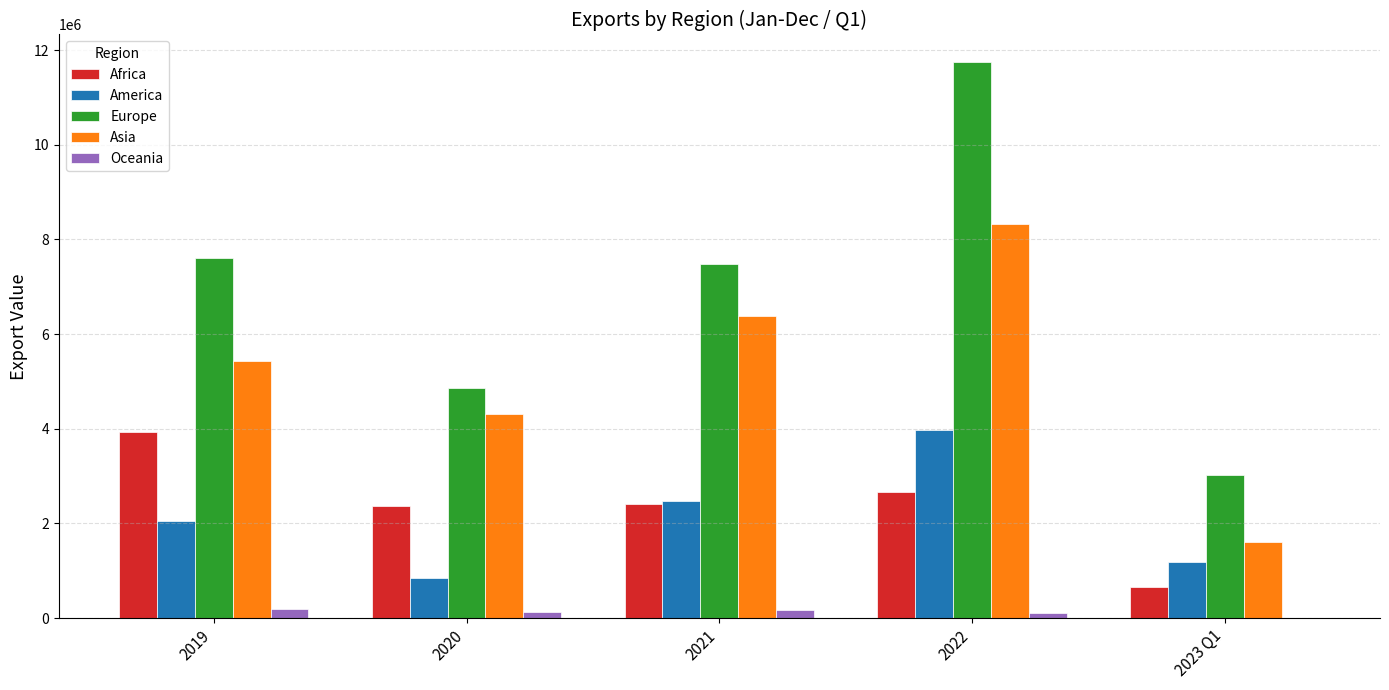

What is the maximum value shown in the chart?

11742964.5